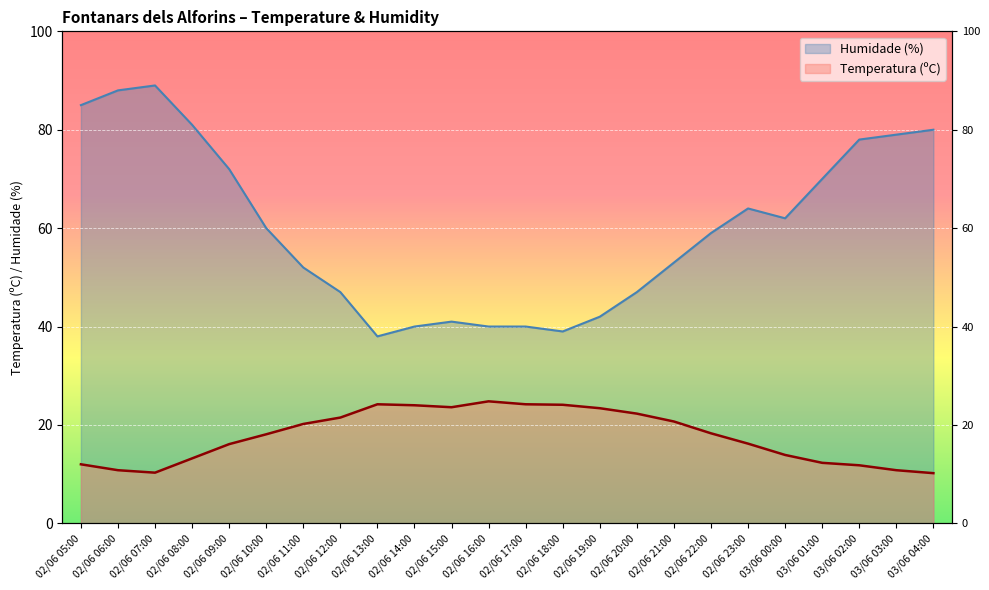

True or false: Humidade (%) and Temperatura (ºC) cross at least once.

False